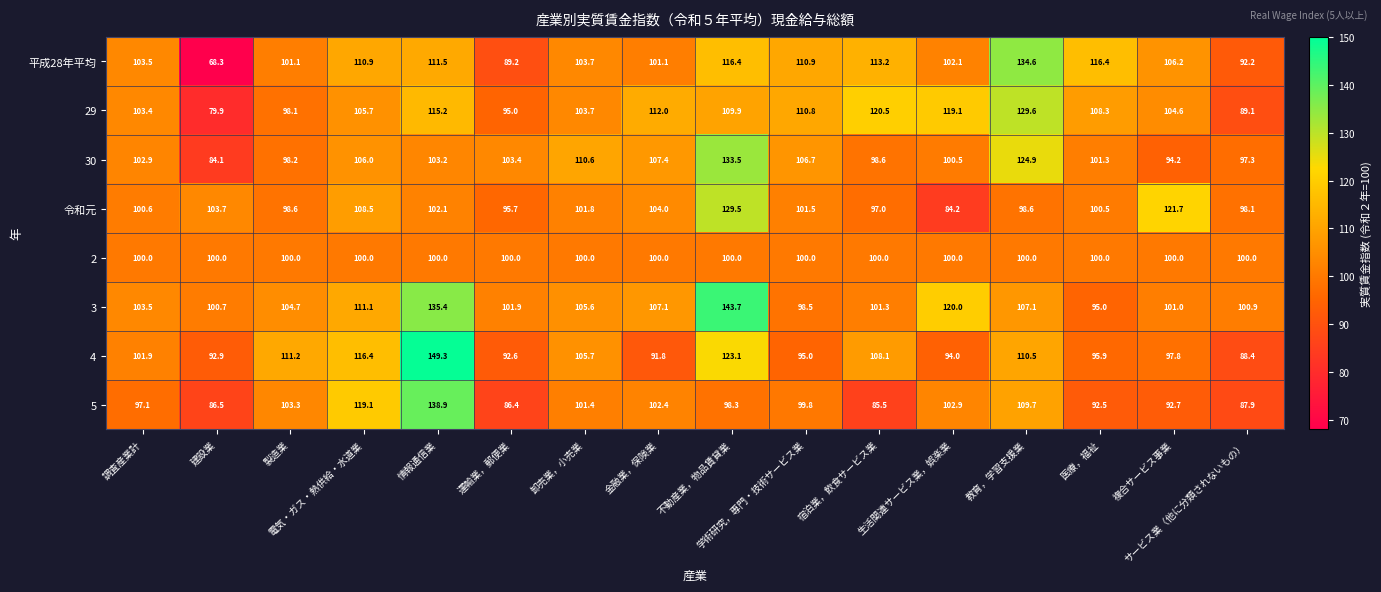

At how many categories does at least one series exceed 87?

16